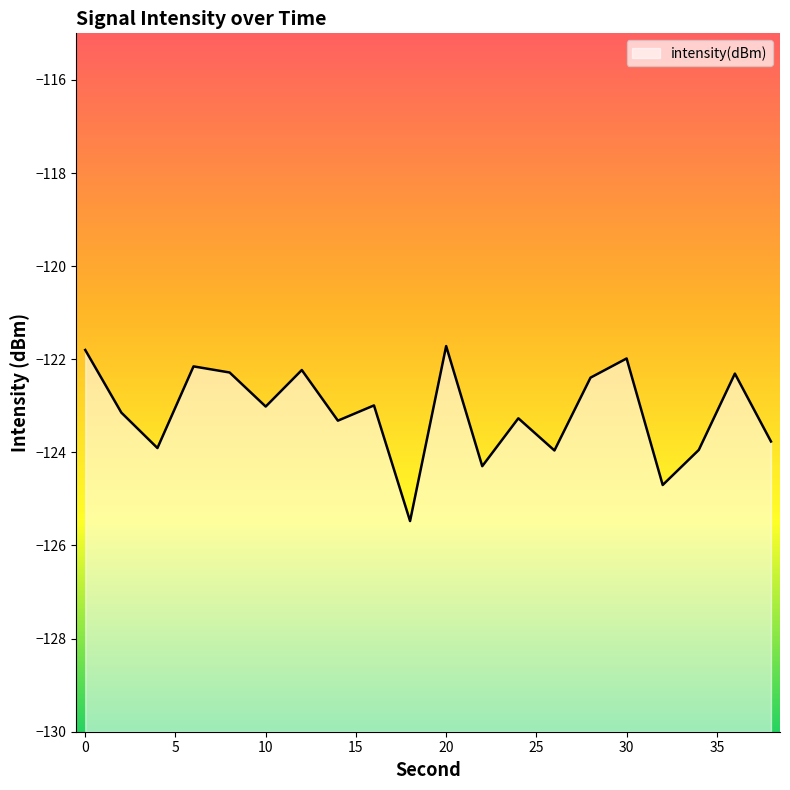

How many interior local peaks (higher than both neighbors) does the data have?

7